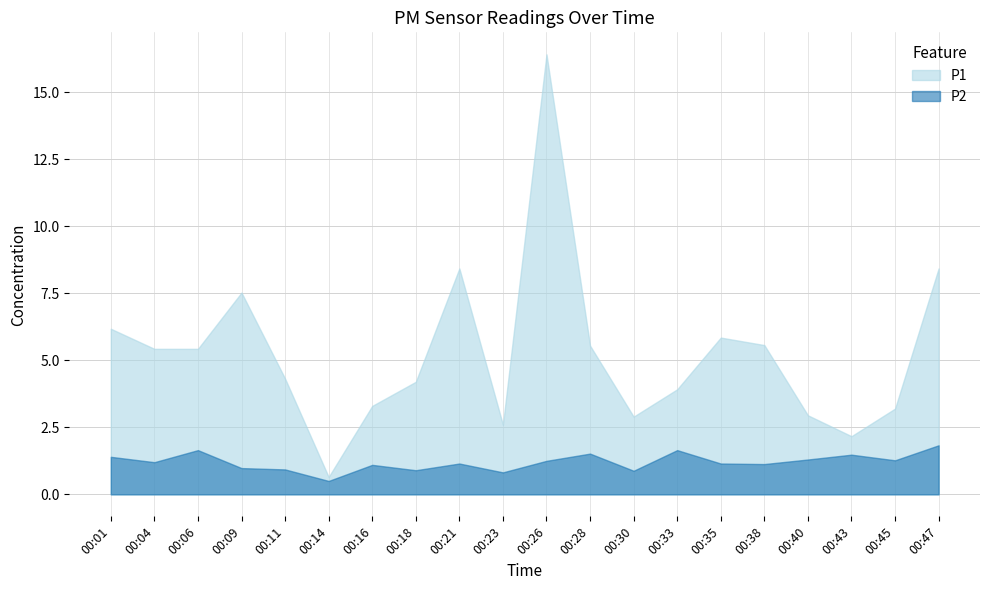

What is the sum of the P1 values at 00:01 and 00:26?

22.6